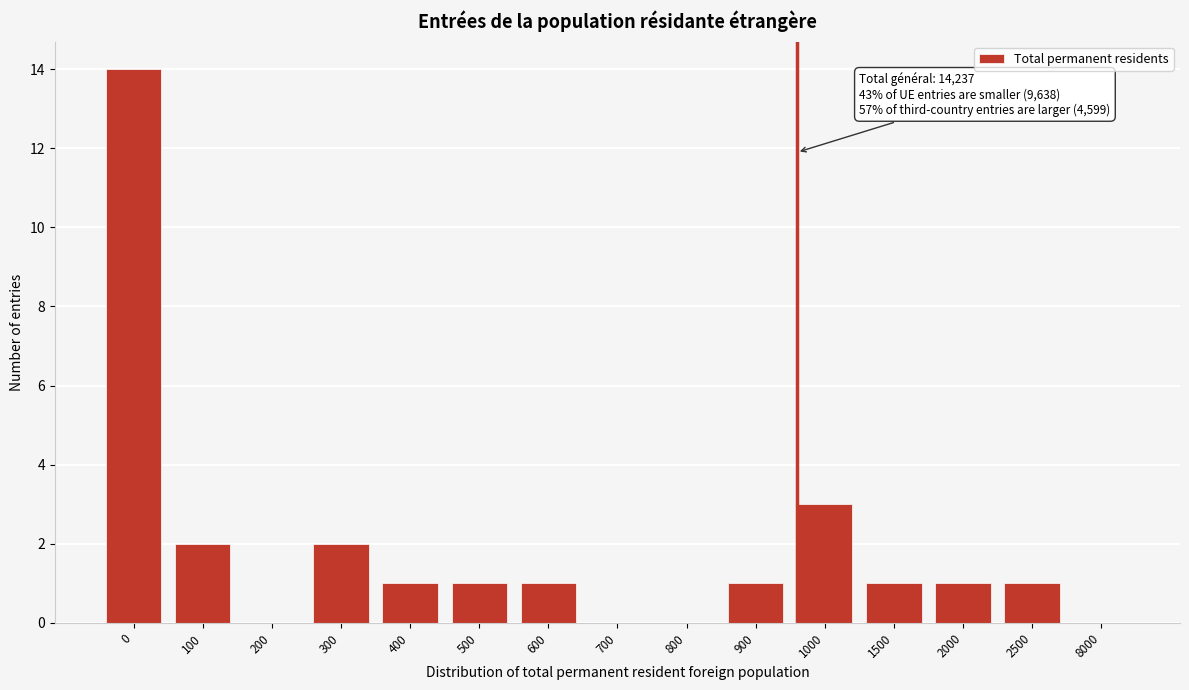

Reading left to right, transcribe all the data shown in this chart.

0=14	100=2	200=0	300=2	400=1	500=1	600=1	700=0	800=0	900=1	1000=3	1500=1	2000=1	2500=1	8000=0